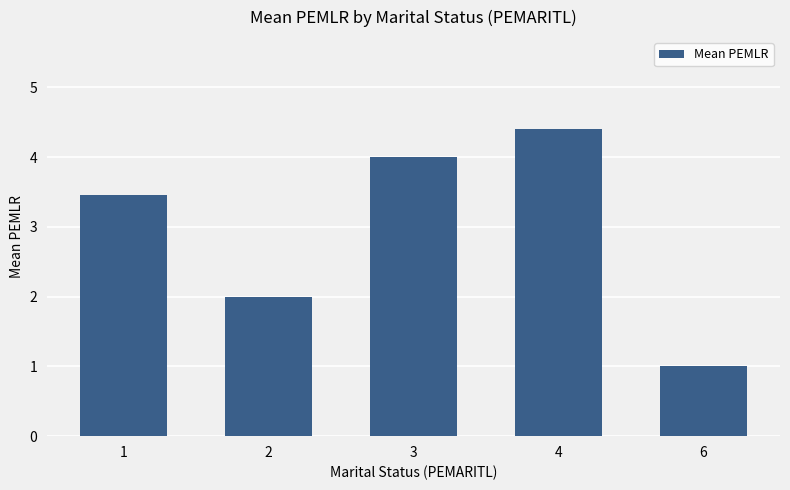

Reading right to left, what are all the values shown in this chart?

6=1.0	4=4.4	3=4.0	2=2.0	1=3.5